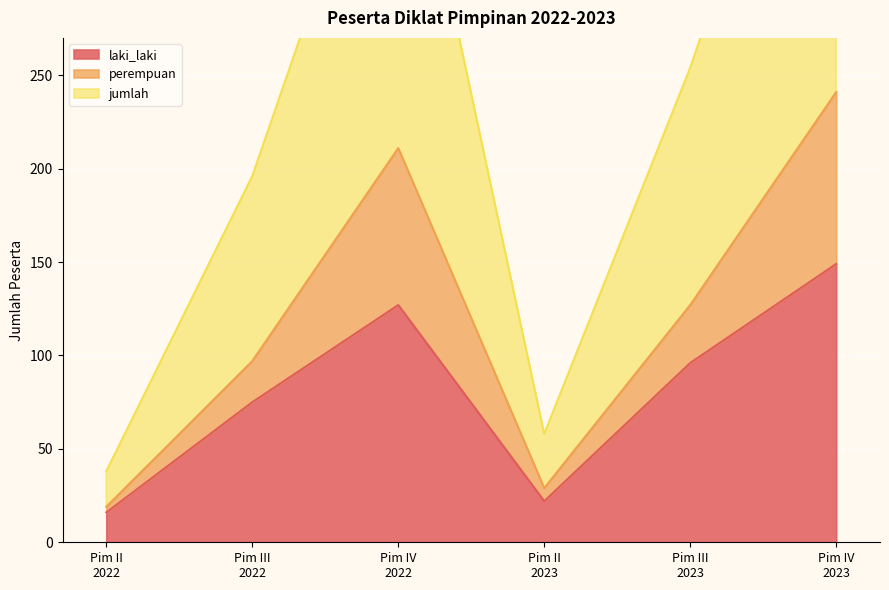

What is the lowest value of the jumlah series?

38